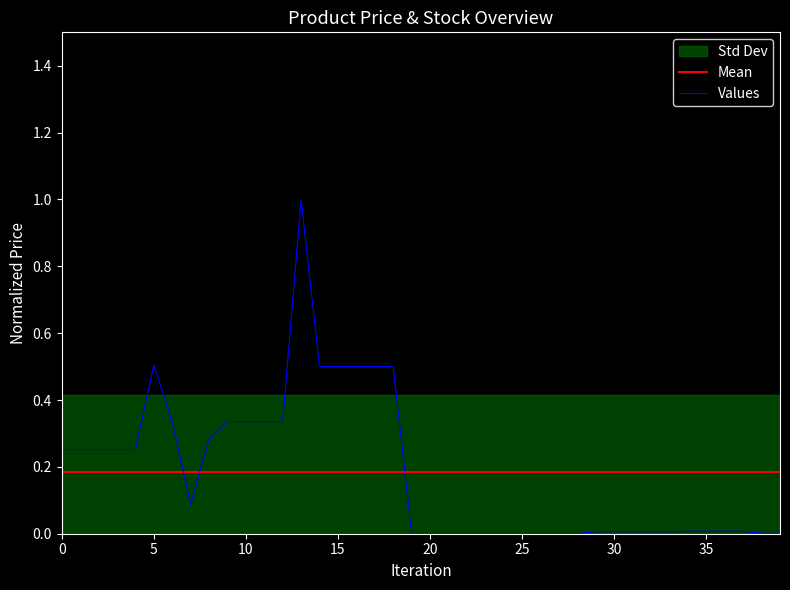

What is the difference between the second highest and minimum values in the Values series?

0.5